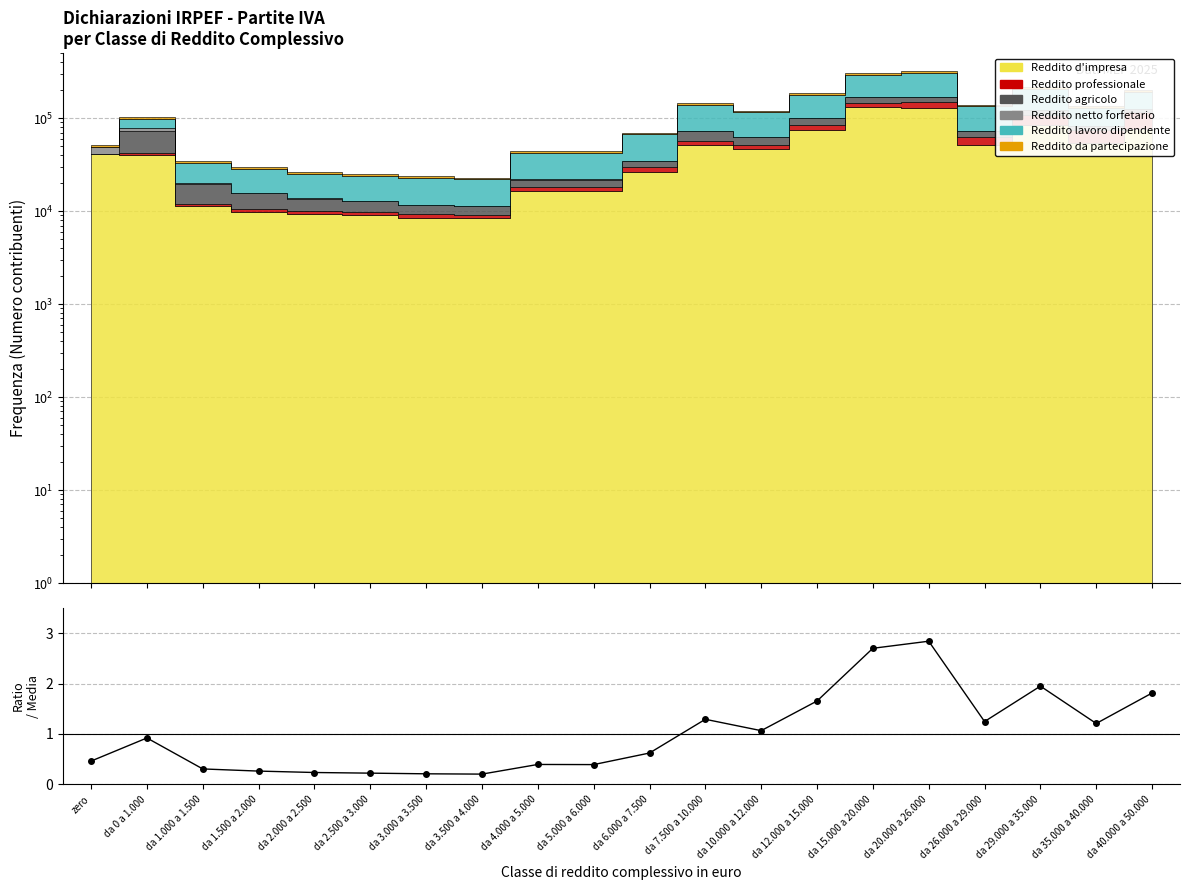

Rank the categories by value from highest to lowest.

da 20.000 a 26.000, da 15.000 a 20.000, da 29.000 a 35.000, da 40.000 a 50.000, da 12.000 a 15.000, da 7.500 a 10.000, da 26.000 a 29.000, da 35.000 a 40.000, da 10.000 a 12.000, da 0 a 1.000, da 6.000 a 7.500, zero, da 4.000 a 5.000, da 5.000 a 6.000, da 1.000 a 1.500, da 1.500 a 2.000, da 2.000 a 2.500, da 2.500 a 3.000, da 3.000 a 3.500, da 3.500 a 4.000